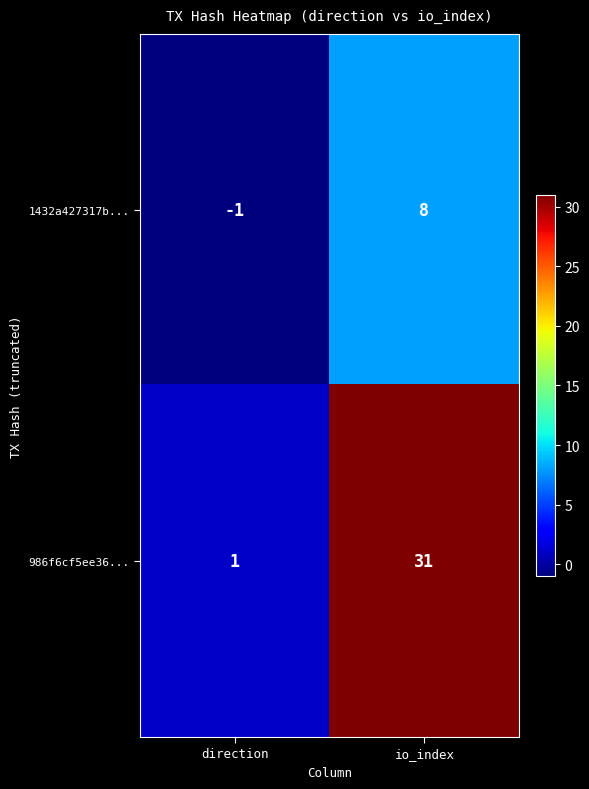

What is the difference between the maximum and minimum values in the 986f6cf5ee36... series?

30